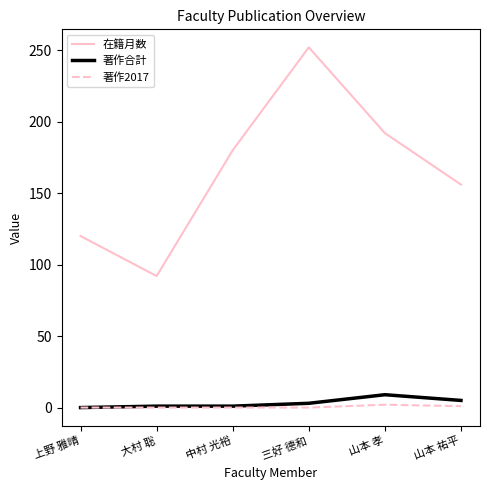

True or false: 在籍月数 and 著作合計 cross at least once.

False